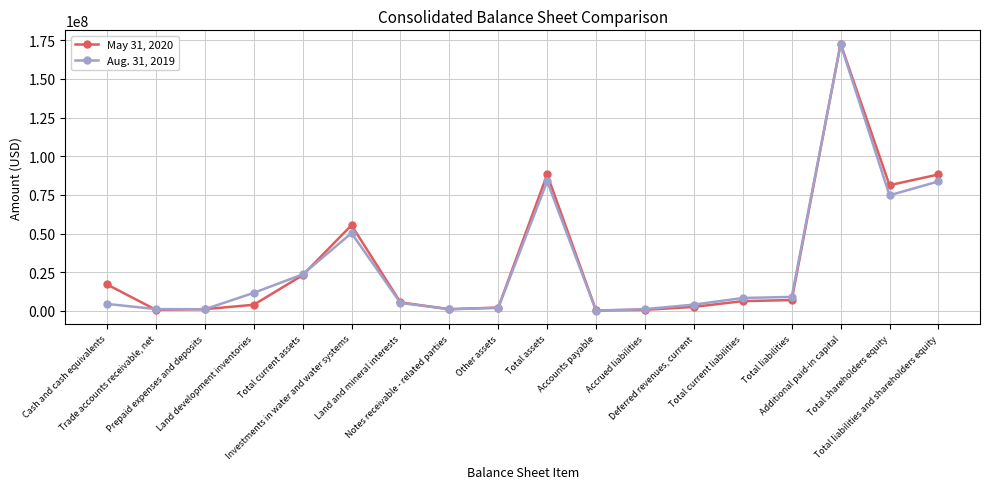

What is the label of the 4th point from the right?

Total liabilities